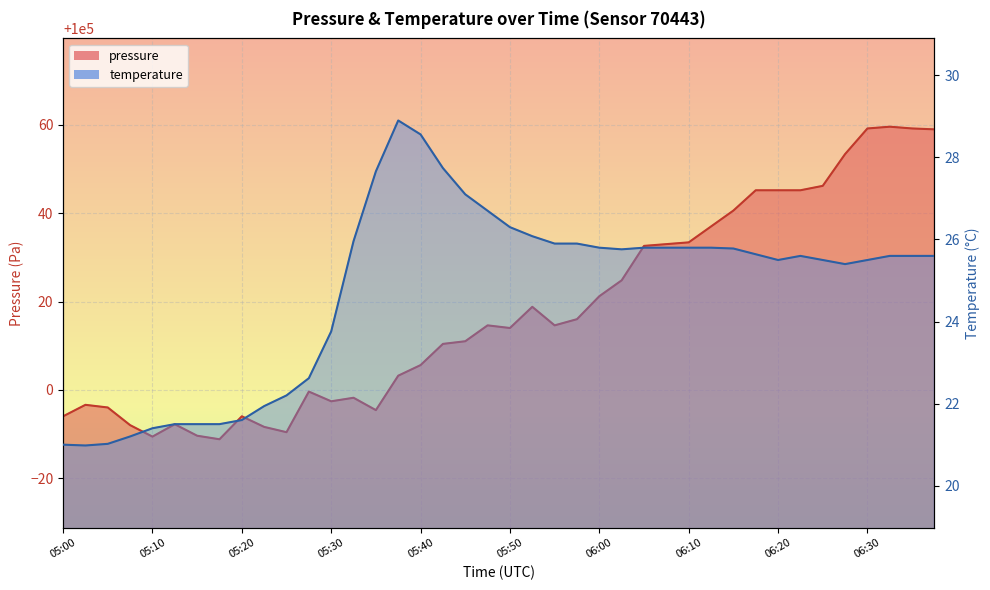

Rank the series by their maximum value, from highest to lowest.

pressure, temperature